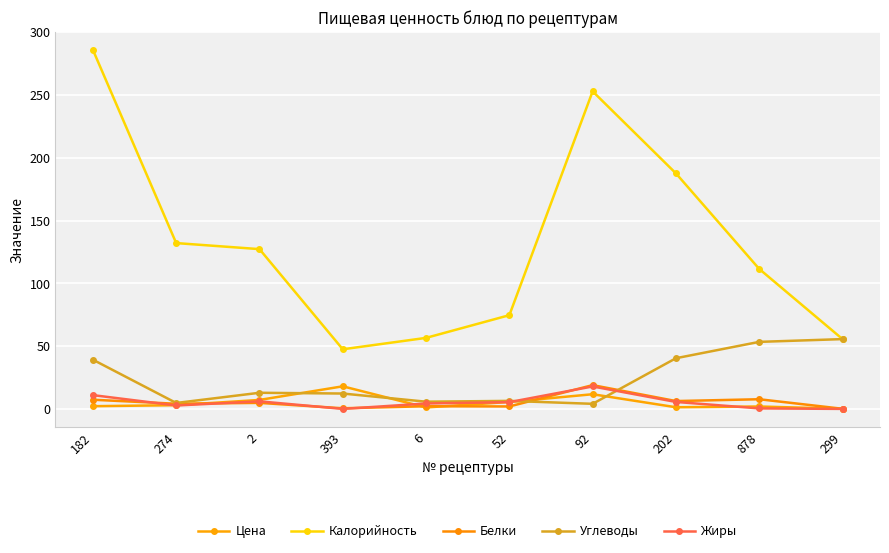

List the series in order of their peak value, lowest first.

Жиры, Цена, Белки, Углеводы, Калорийность